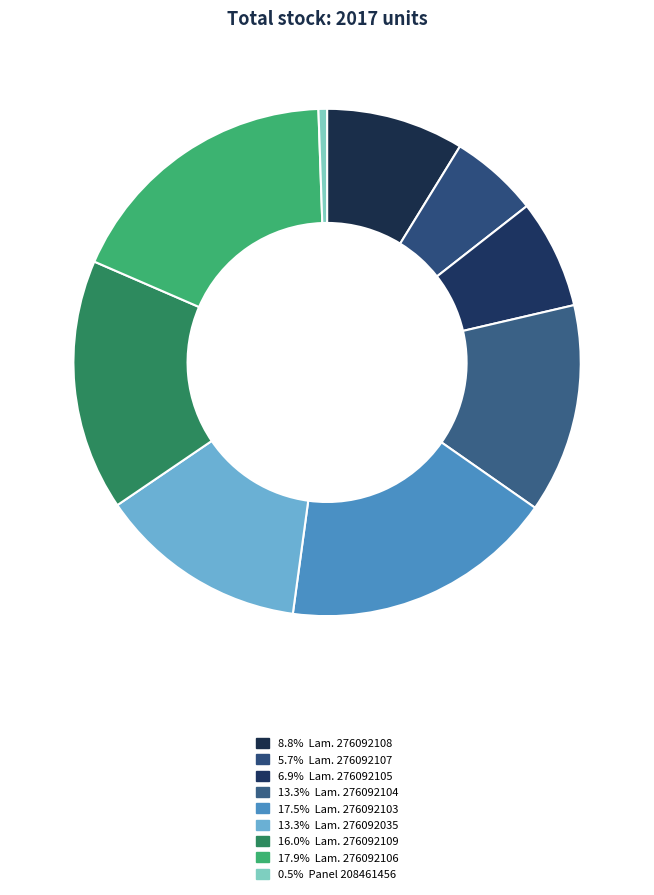

How many slices are in this pie chart?

9